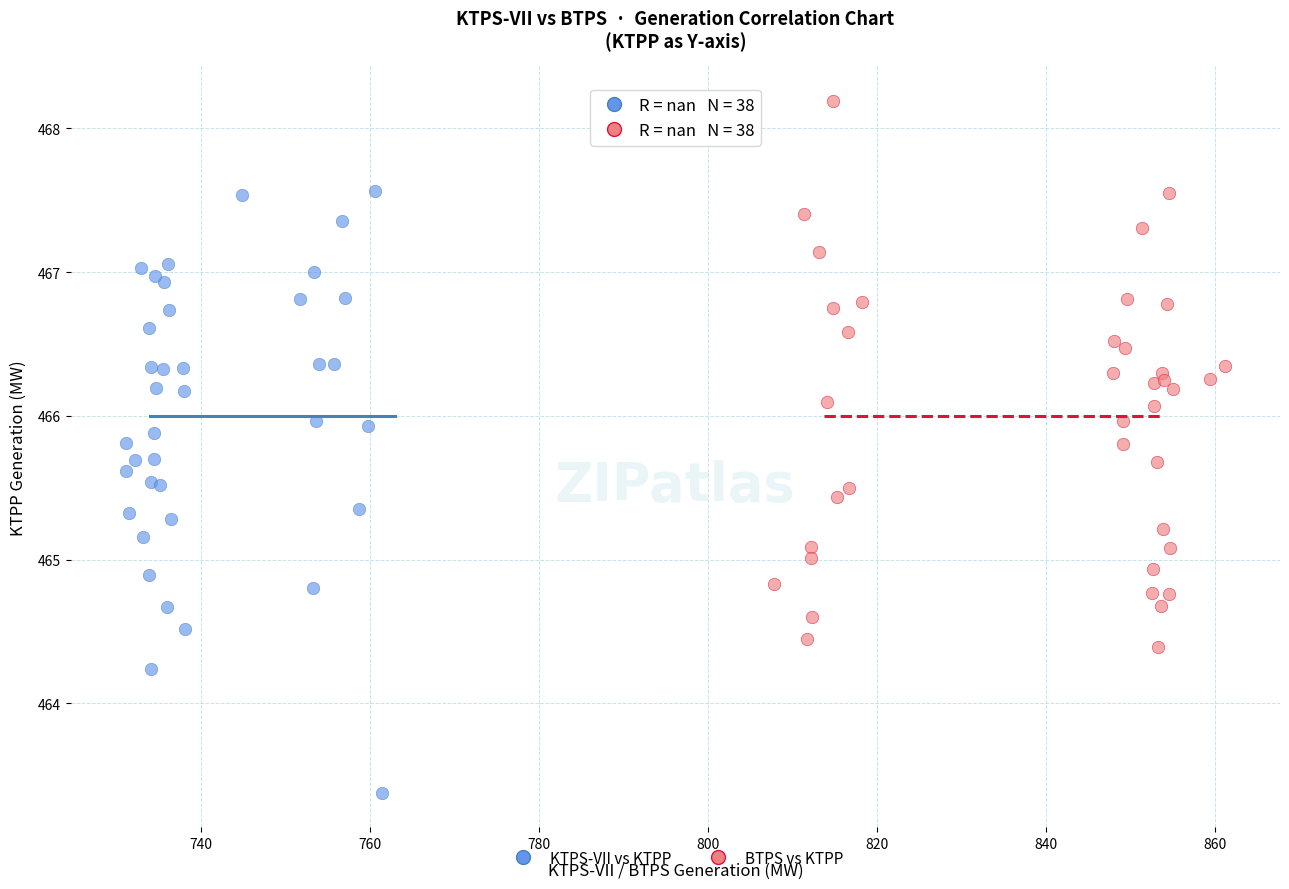

Which series contains the highest Y value?

BTPS vs KTPP